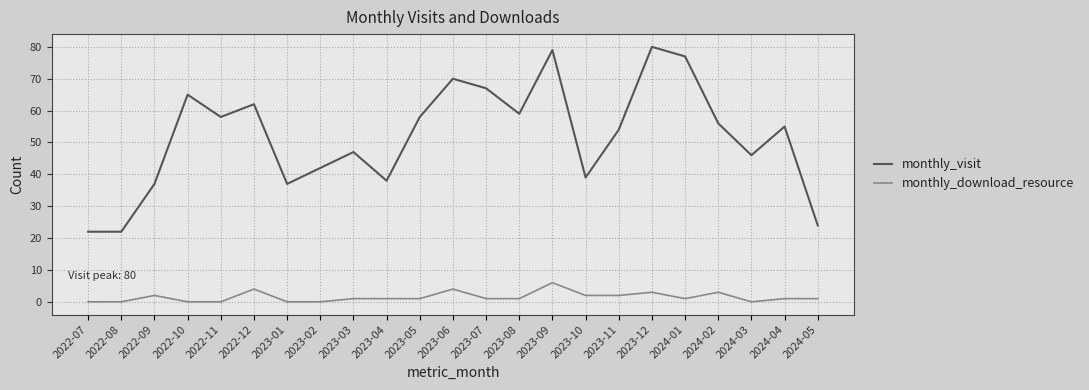

At which label does monthly_download_resource reach its peak?

2023-09